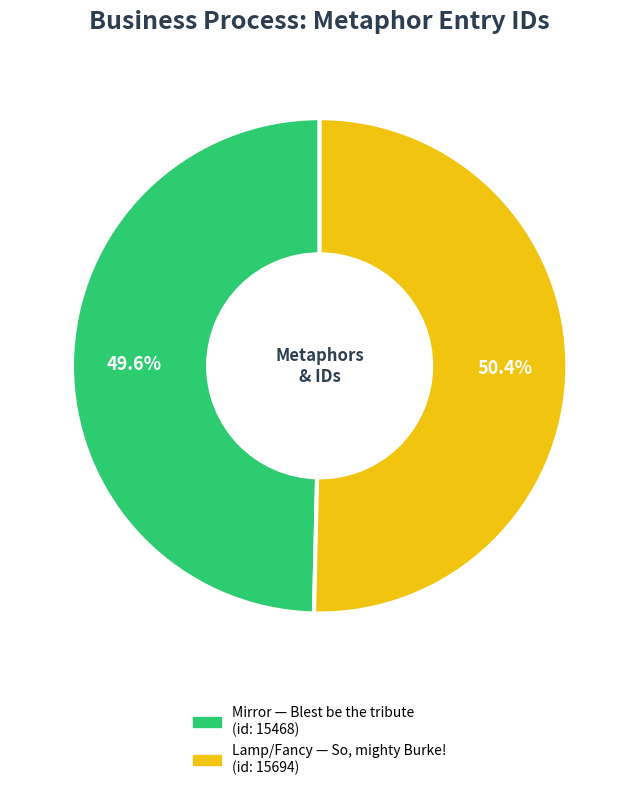

How many segments does this pie chart have?

2